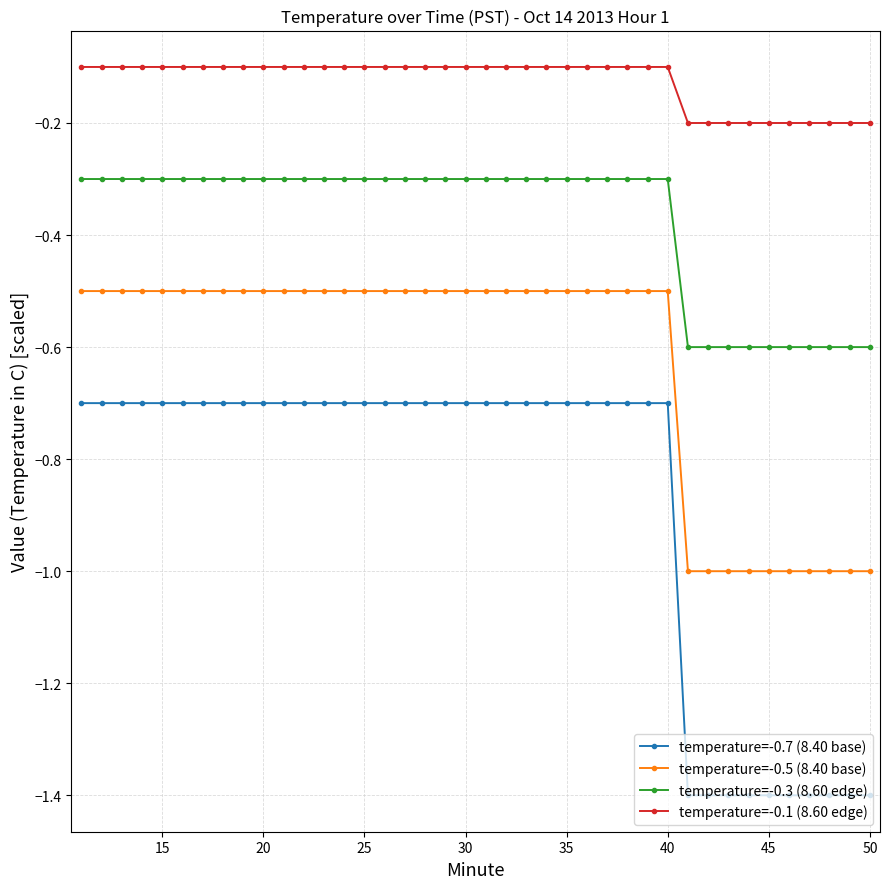

True or false: temperature=-0.3 (8.60 edge) and temperature=-0.5 (8.40 base) cross at least once.

False